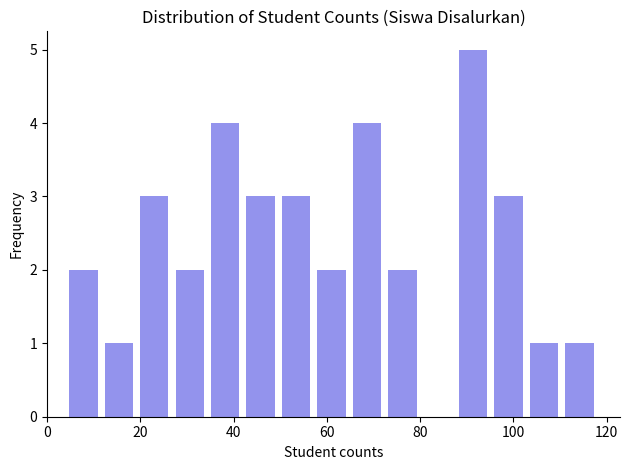

Around what value on the x-axis is the tallest bar? Give the approximate position of its centre, as read against the axis.

92